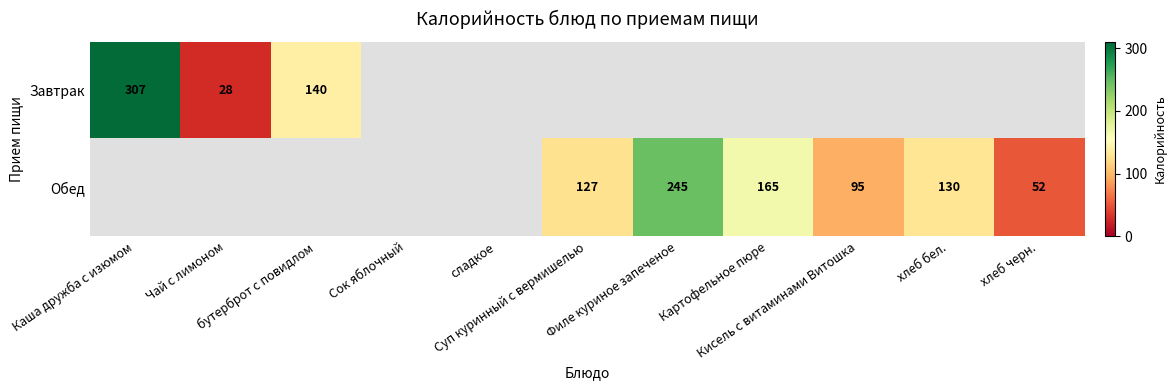

At хлеб черн., list the series in order from smallest to largest.

Завтрак, Обед